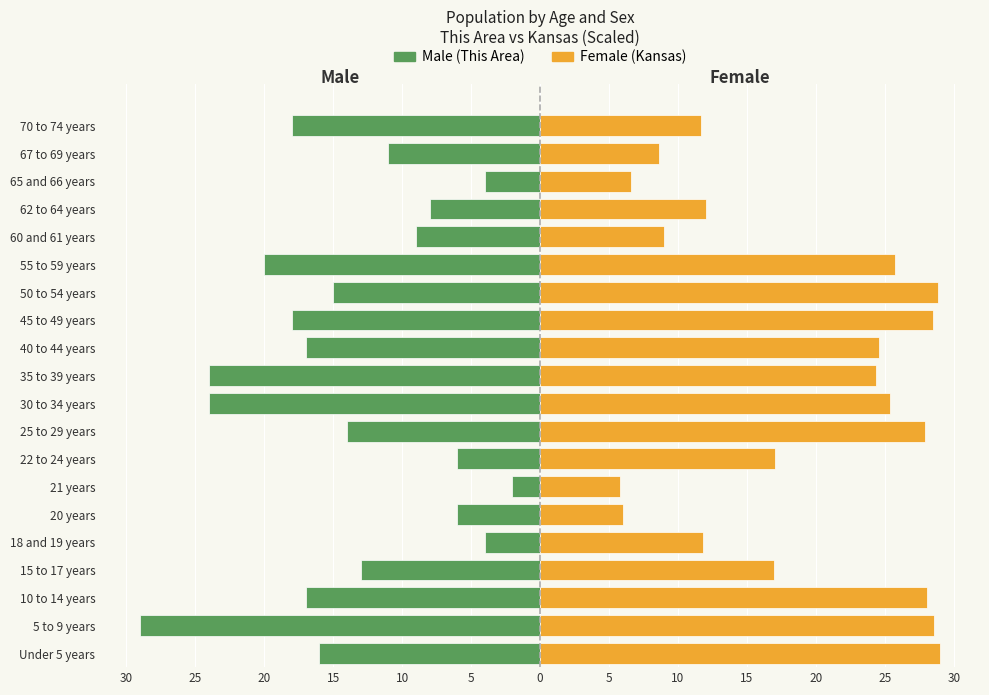

At how many categories does at least one series exceed 2?

20